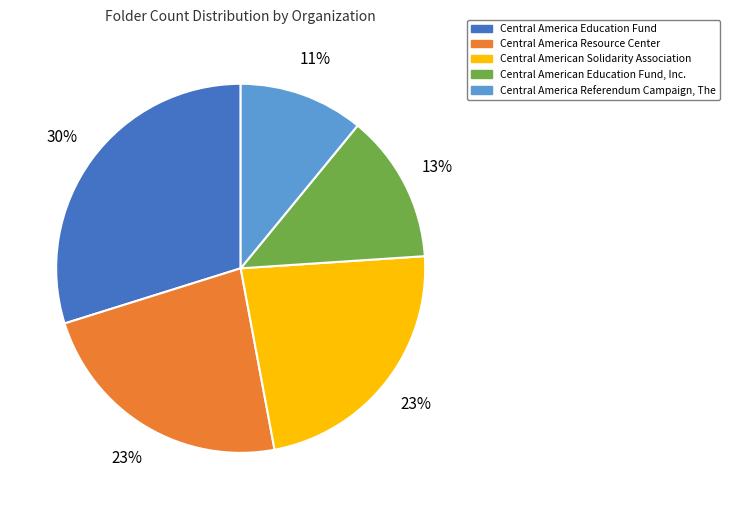

To the nearest percent, what portion does Central American Solidarity Association represent?

23%